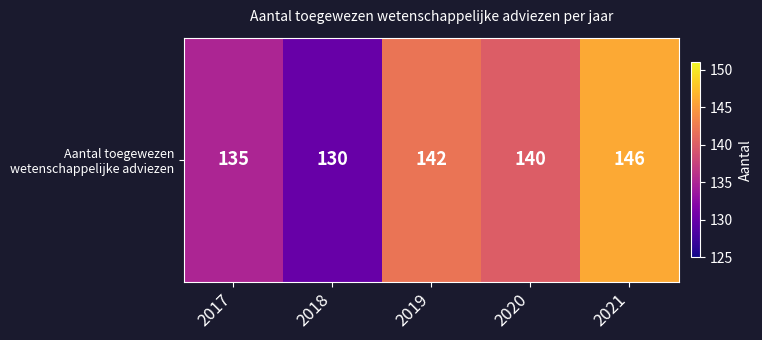

List the labels in order of value, smallest first.

2018, 2017, 2020, 2019, 2021